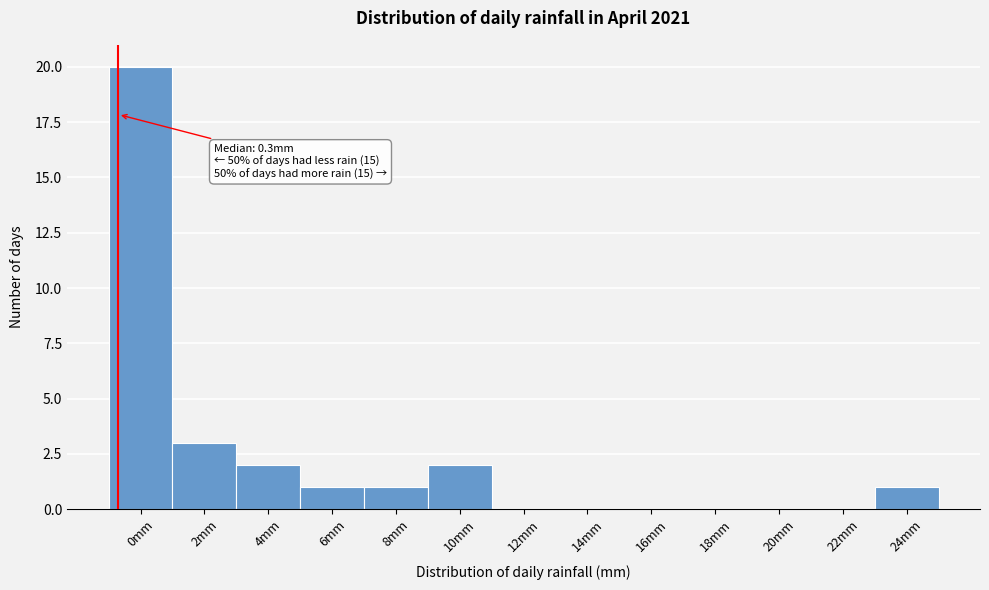

Reading right to left, what are all the values shown in this chart?

24mm=1	22mm=0	20mm=0	18mm=0	16mm=0	14mm=0	12mm=0	10mm=2	8mm=1	6mm=1	4mm=2	2mm=3	0mm=20